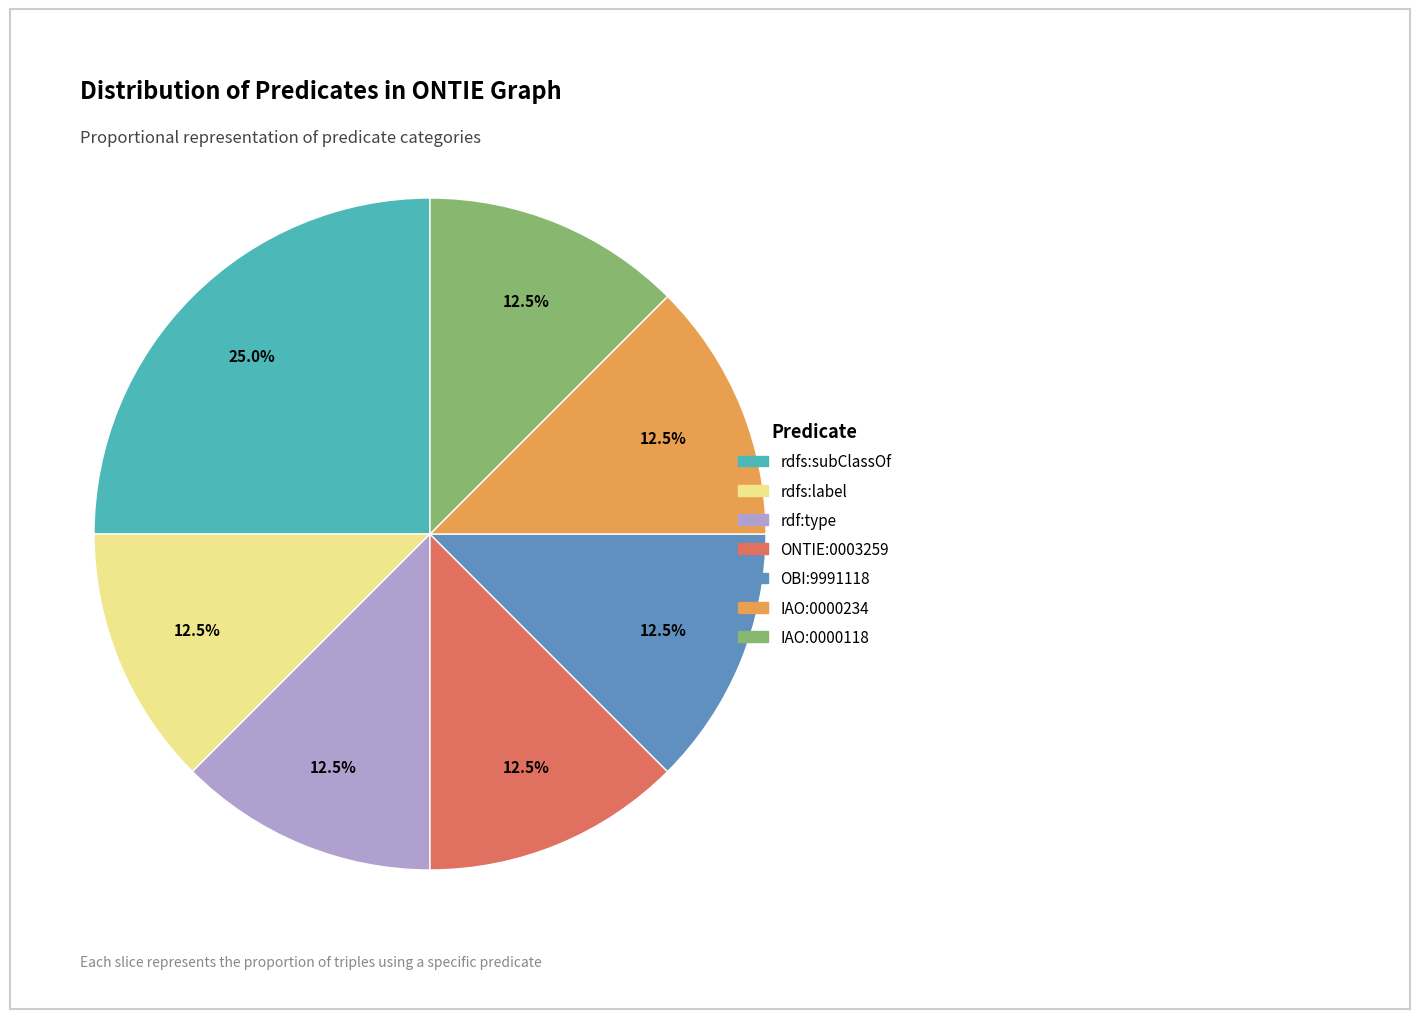

How many slices are in this pie chart?

7